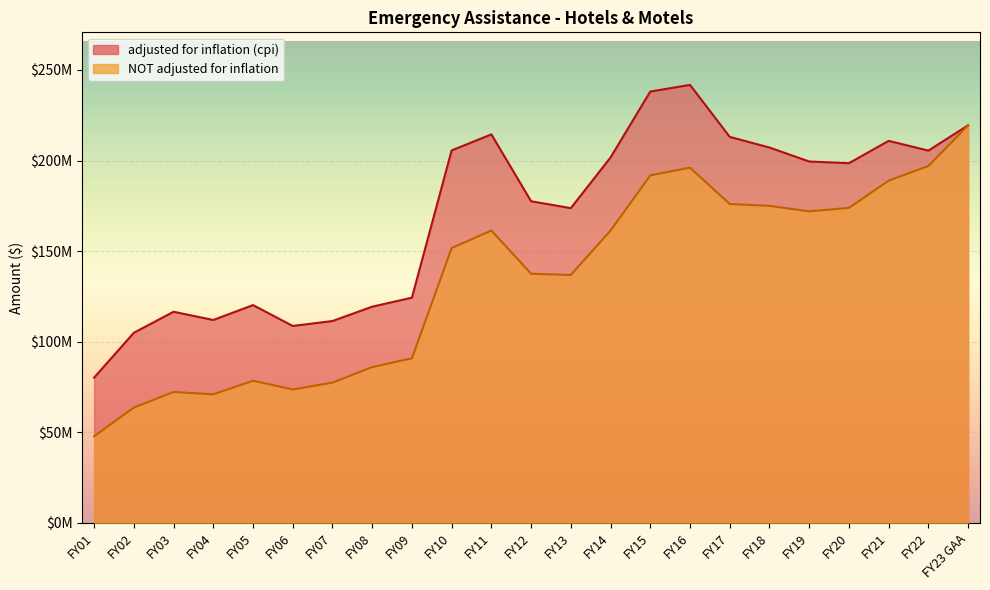

In NOT adjusted for inflation, how many points are higher than both neighbors (excluding endpoints)?

4